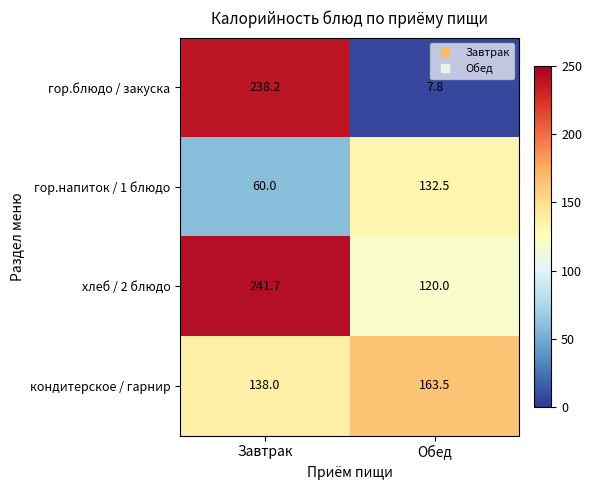

What is the spread (max minus min) of values at Обед?

155.7